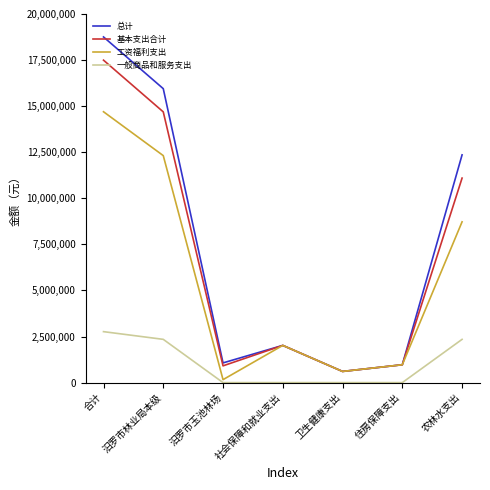

What value does the 总计 series have at 社会保障和就业支出?

2018112.0